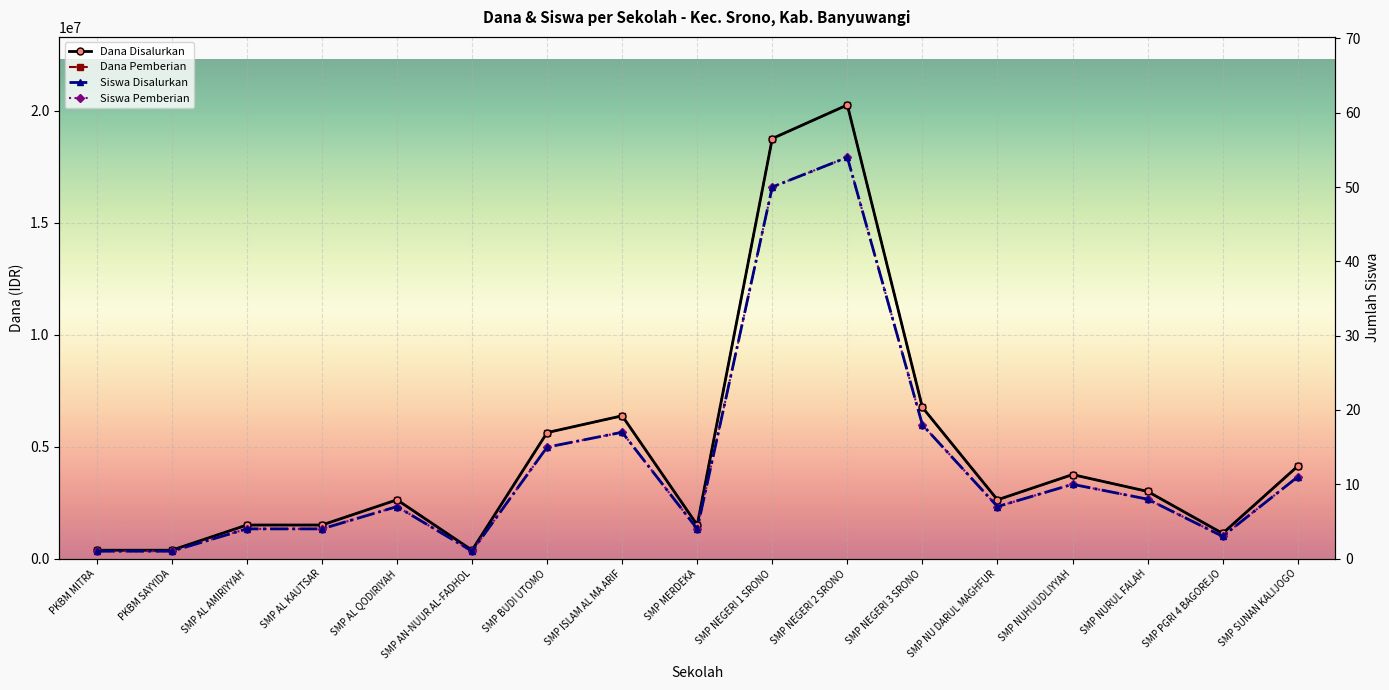

At how many categories does at least one series exceed 17294594?

2